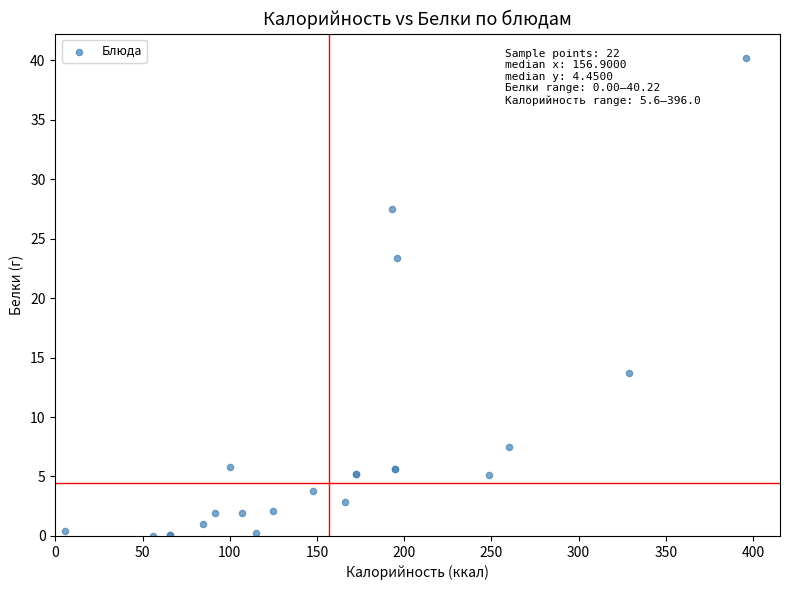

What Y value in the scatter plot is closest to 20?

23.4